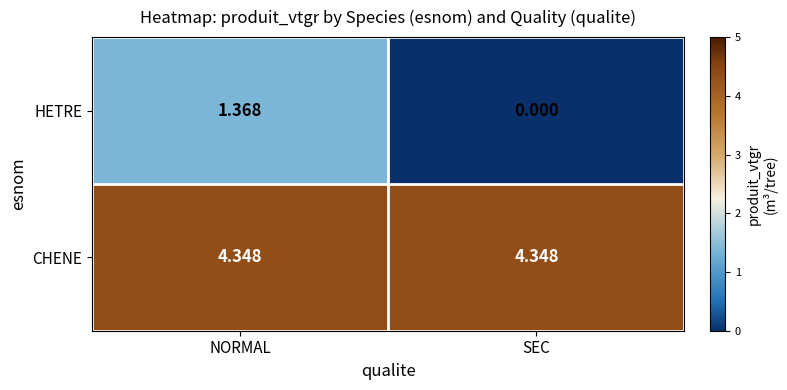

What is the spread (max minus min) of values at NORMAL?

3.0